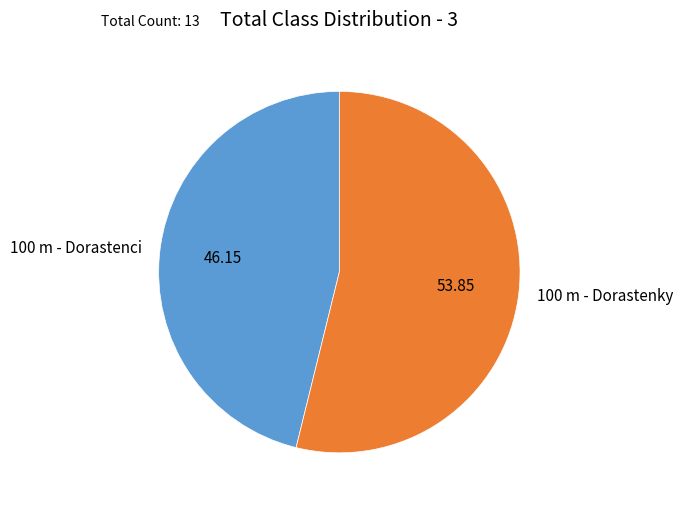

How many slices are in this pie chart?

2